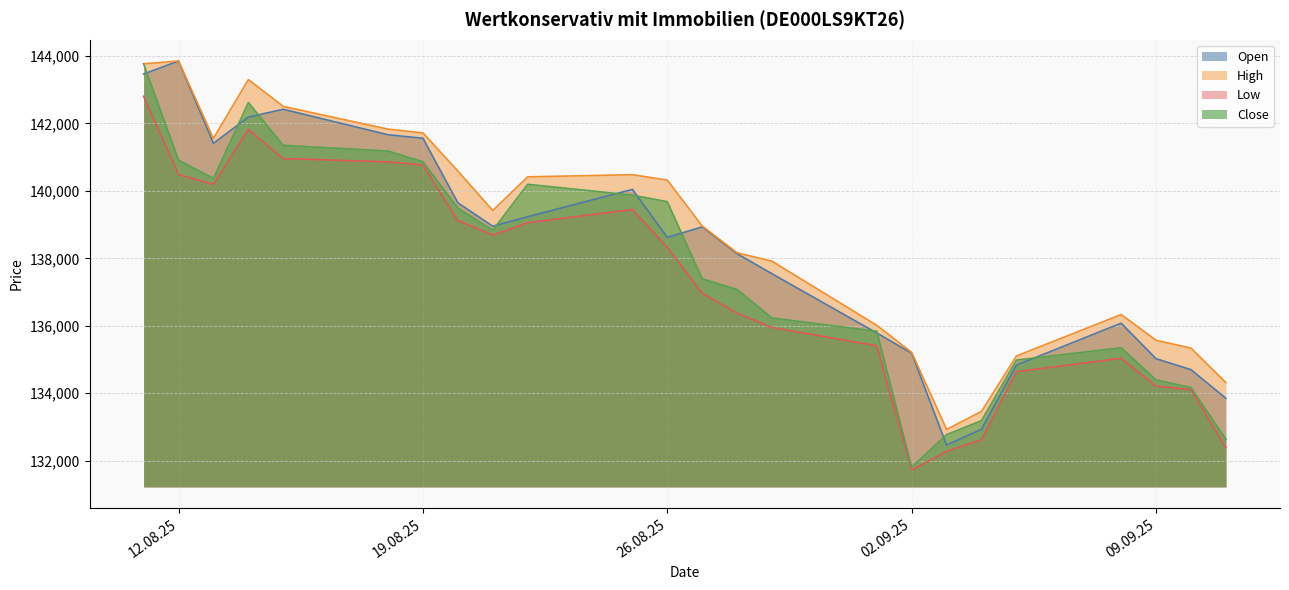

Where is Open nearest to the value 138156?

28.08.2025